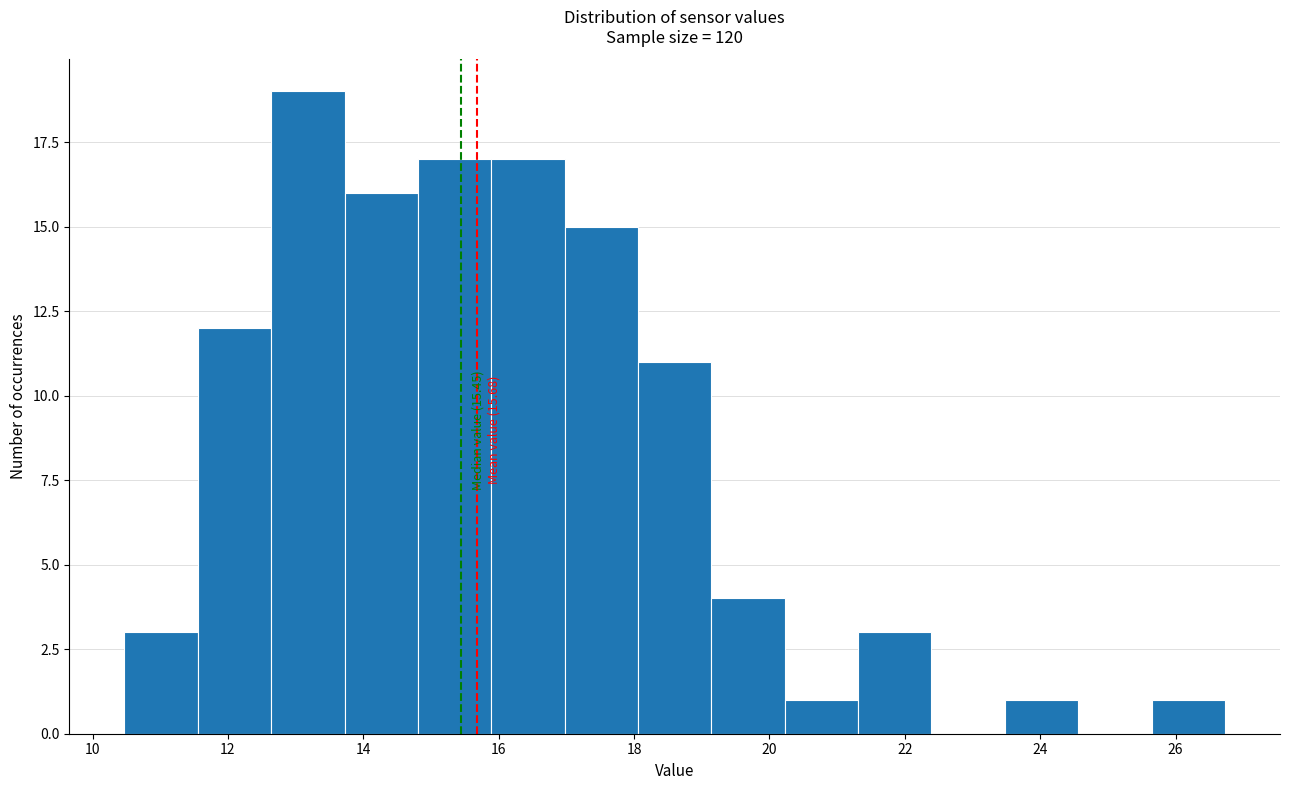

Over which range of the x-axis is the bar tallest?

12.6 to 13.8